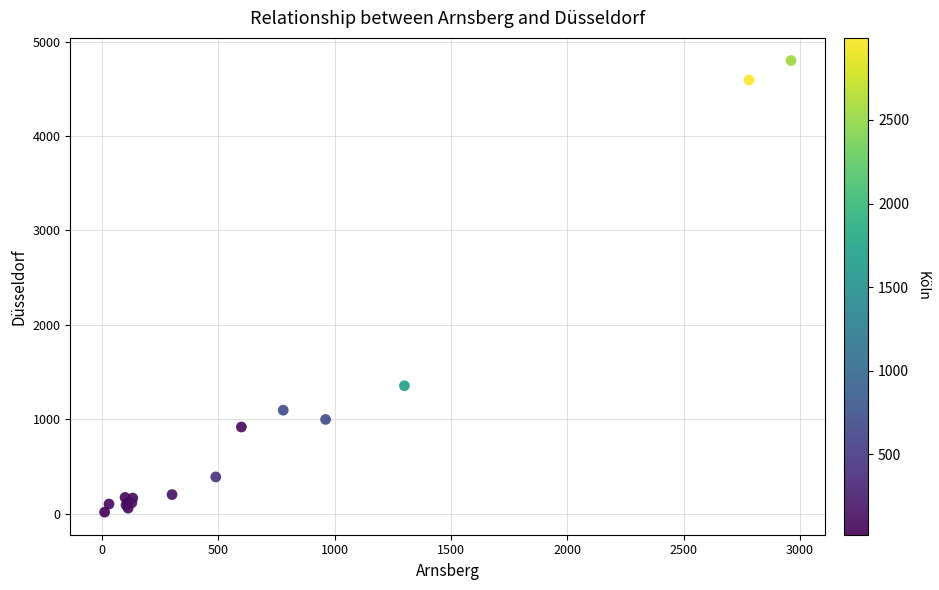

What Y value in the scatter plot is closest to 2407?

1354